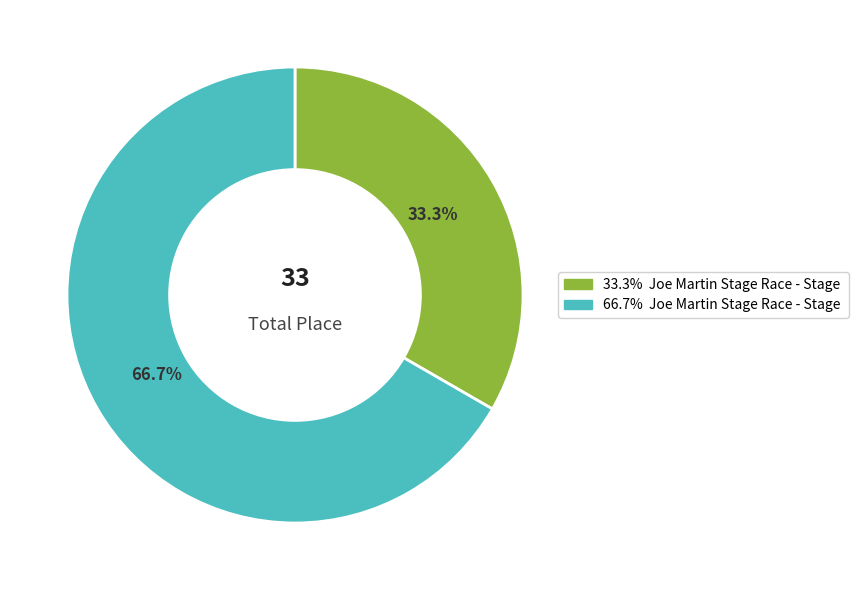

Is there a majority slice in this chart?

Yes